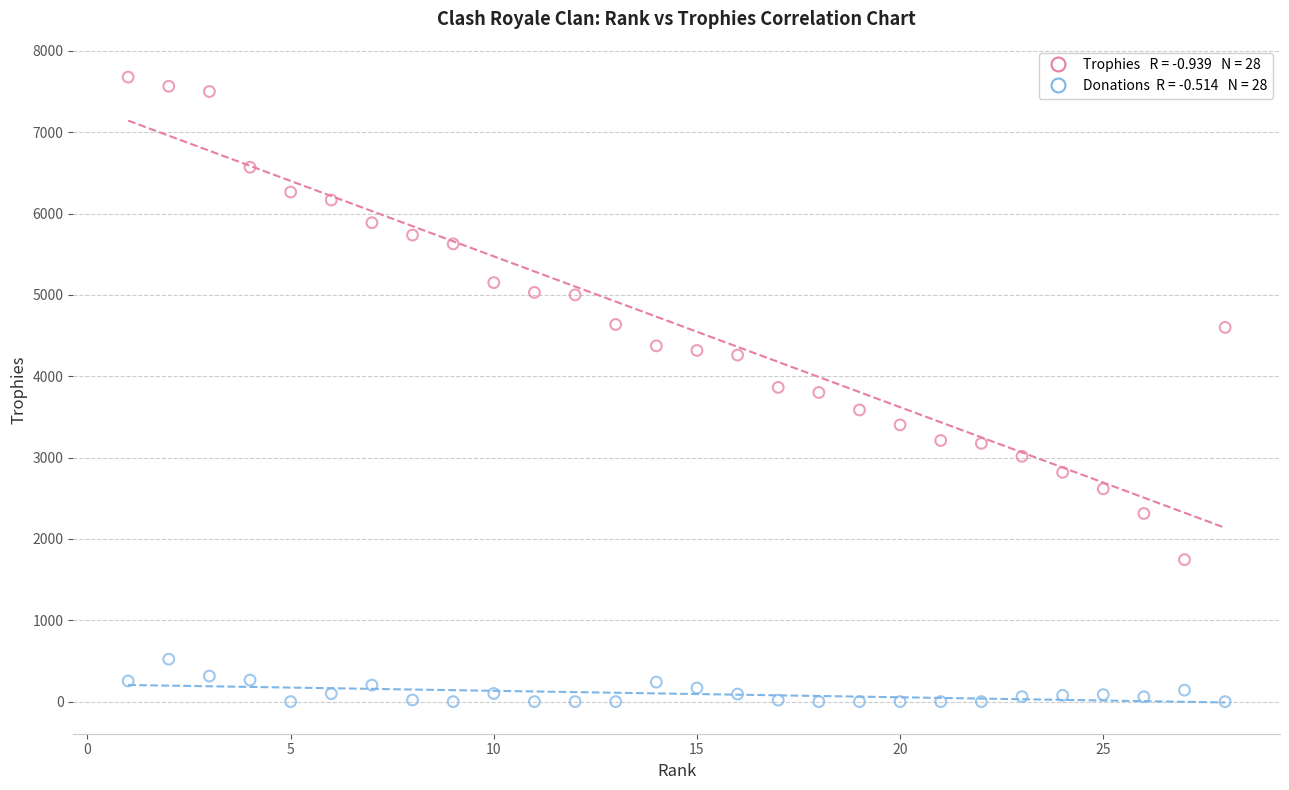

Across all data points, what is the range of X values (max minus min)?

27